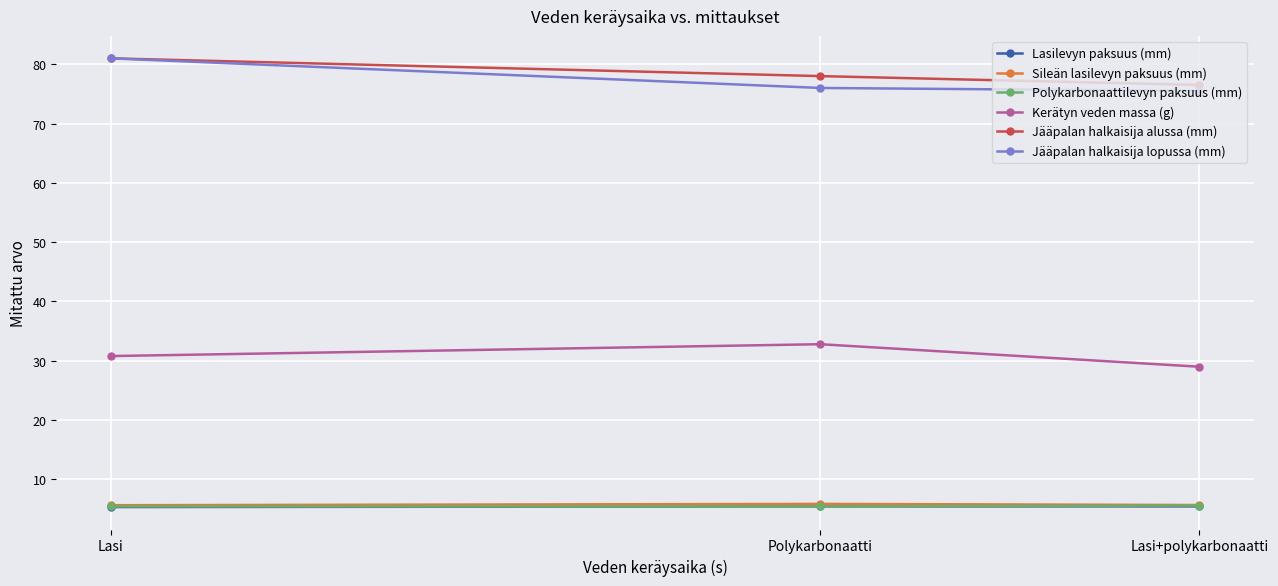

What is the total value across all series at Lasi?

209.0